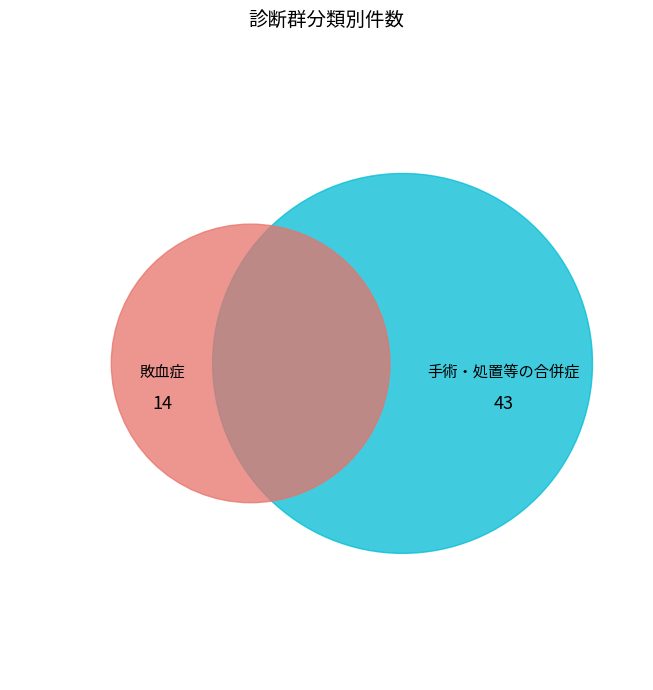

Which category has the smallest portion of the pie?

敗血症